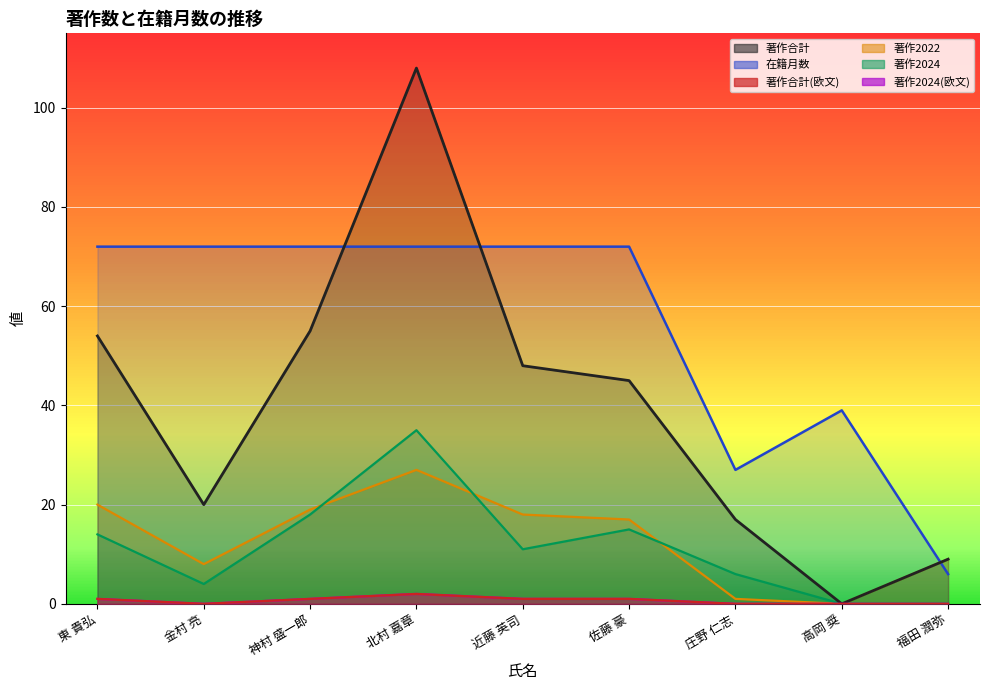

What is the sum of all 著作2024 values?

103